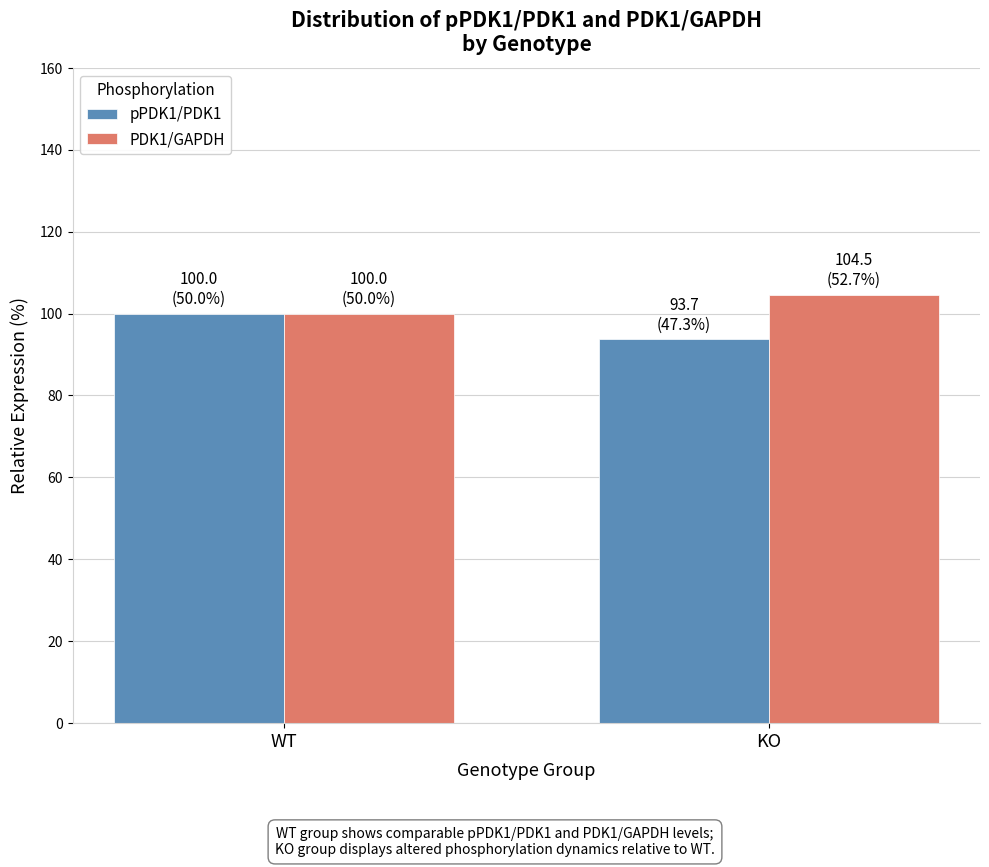

Rank the categories by pPDK1/PDK1 value from lowest to highest.

KO, WT